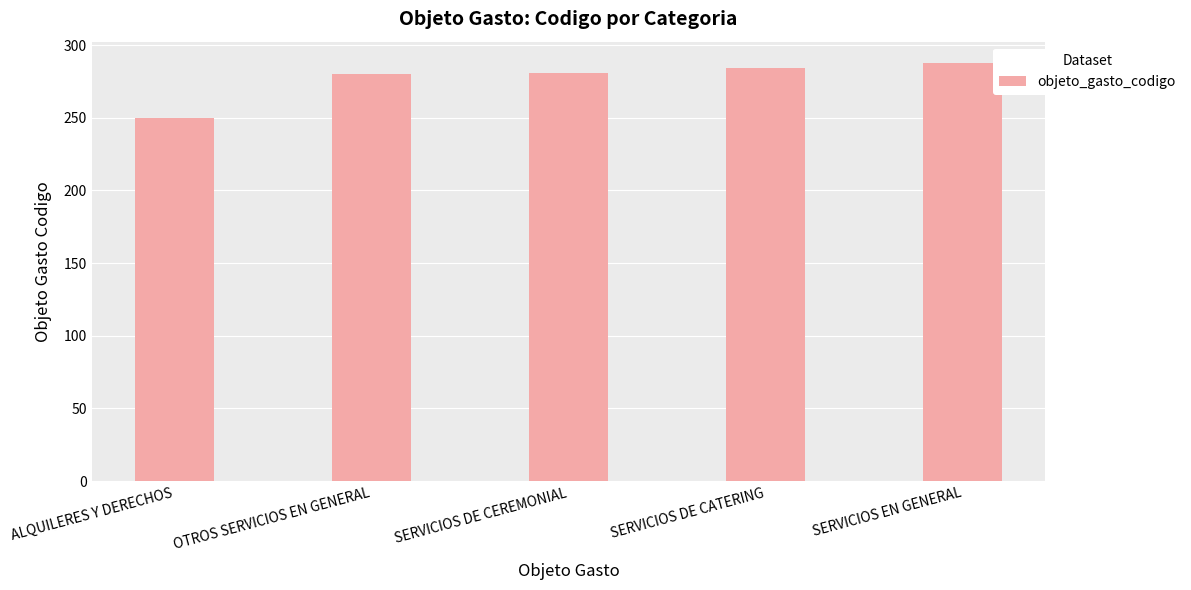

What is the sum of all values?

1383